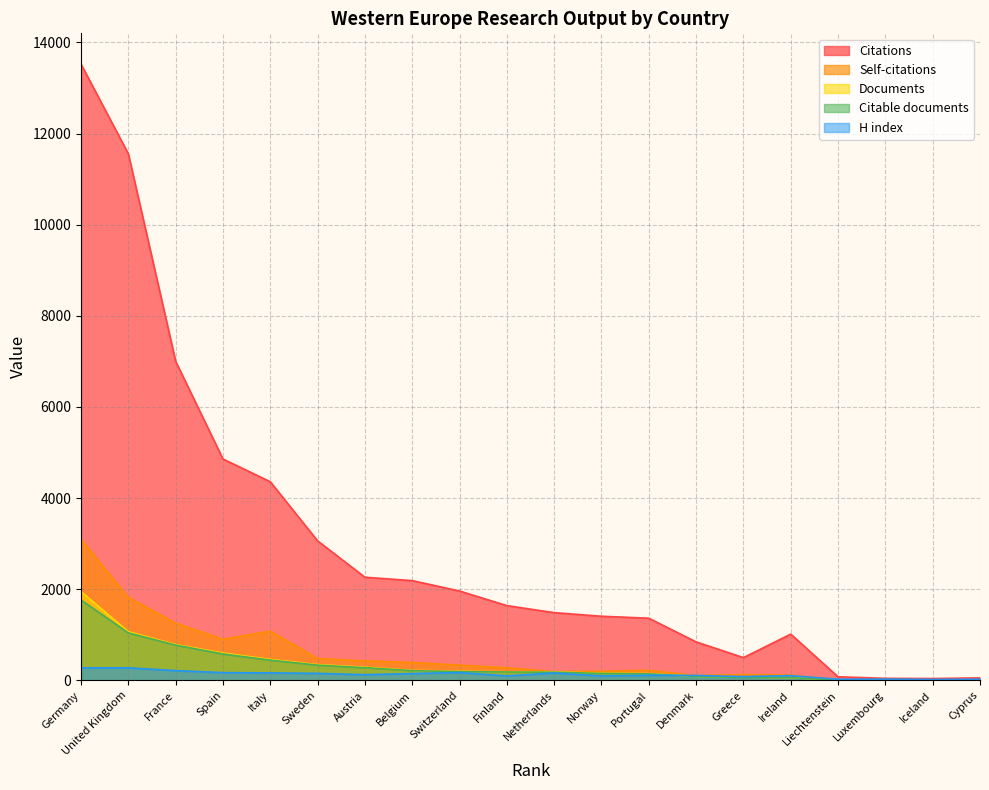

What is the value of the Self-citations point at the 15th from the left?

126